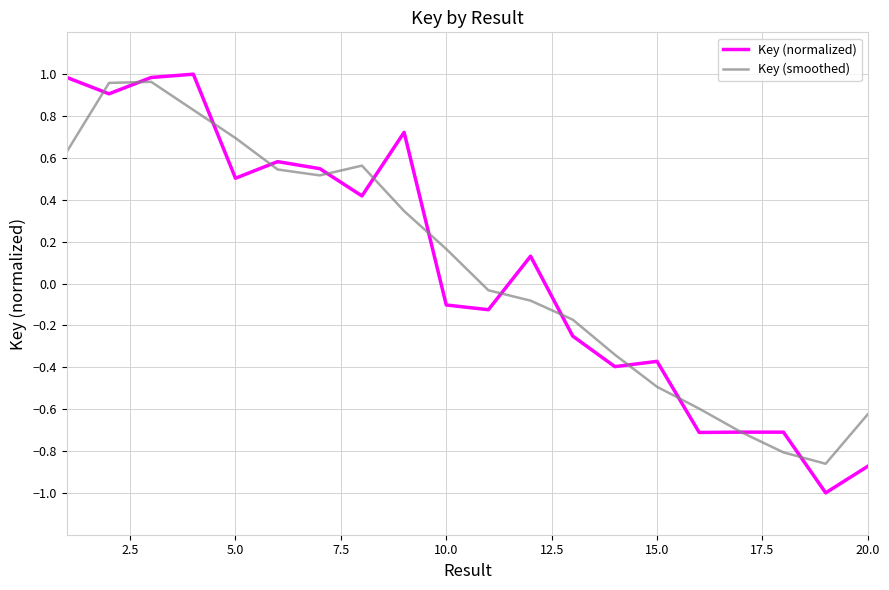

What is the smallest value displayed?

-1.0